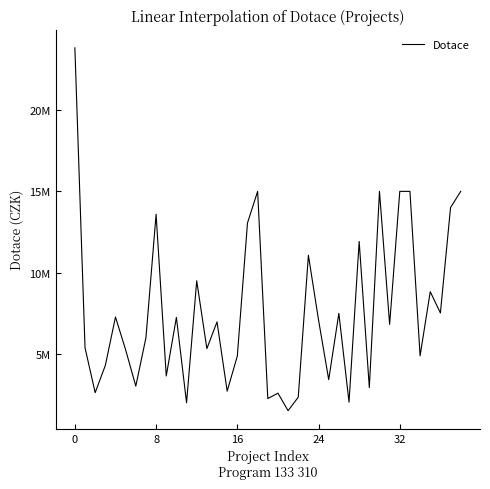

What is the value of the 29th point from the left?

11920000.0